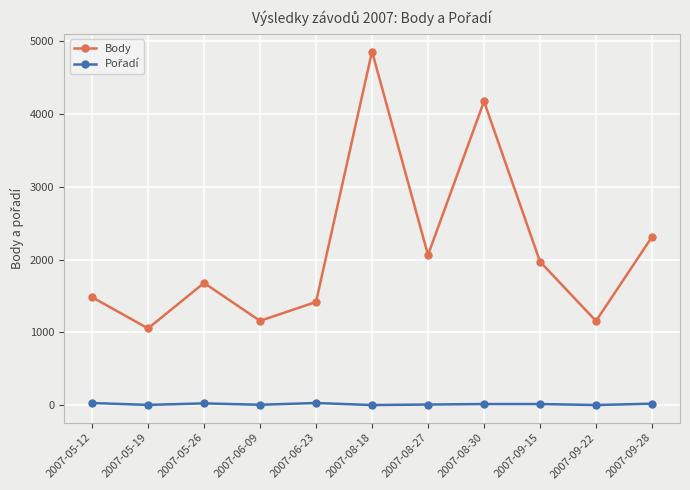

Does the chart have visible grid lines?

Yes